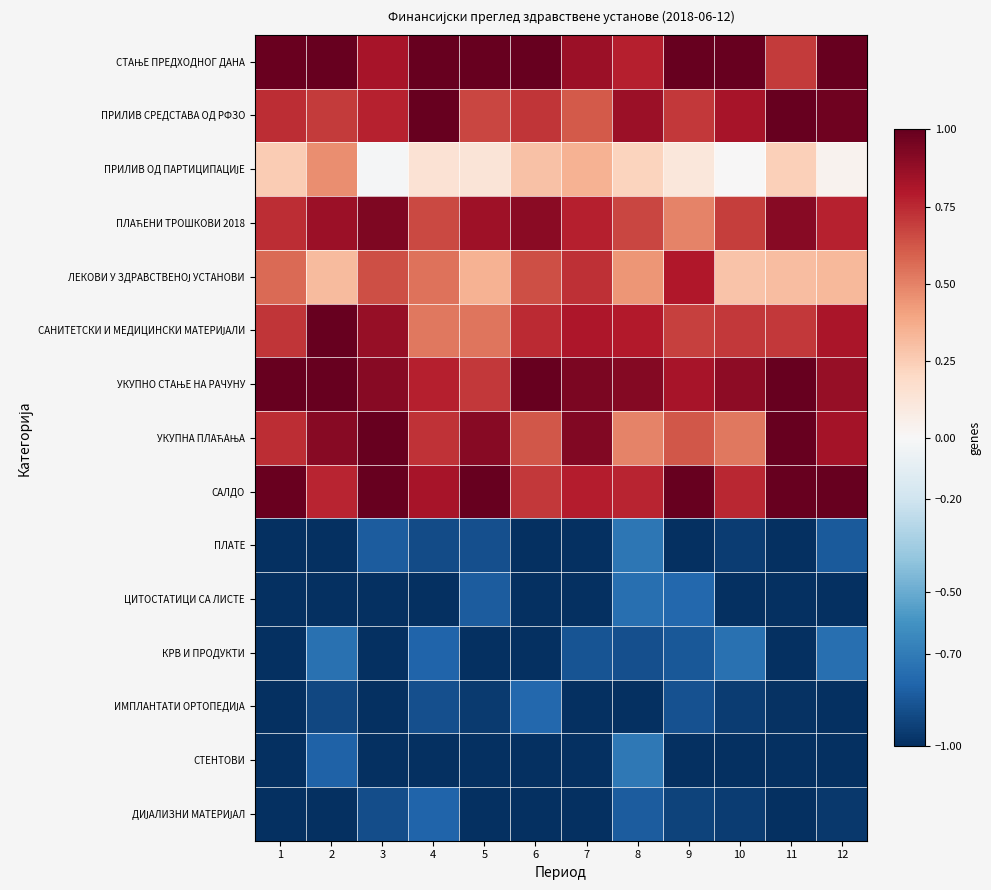

Between 12 and 7, which is larger?

12